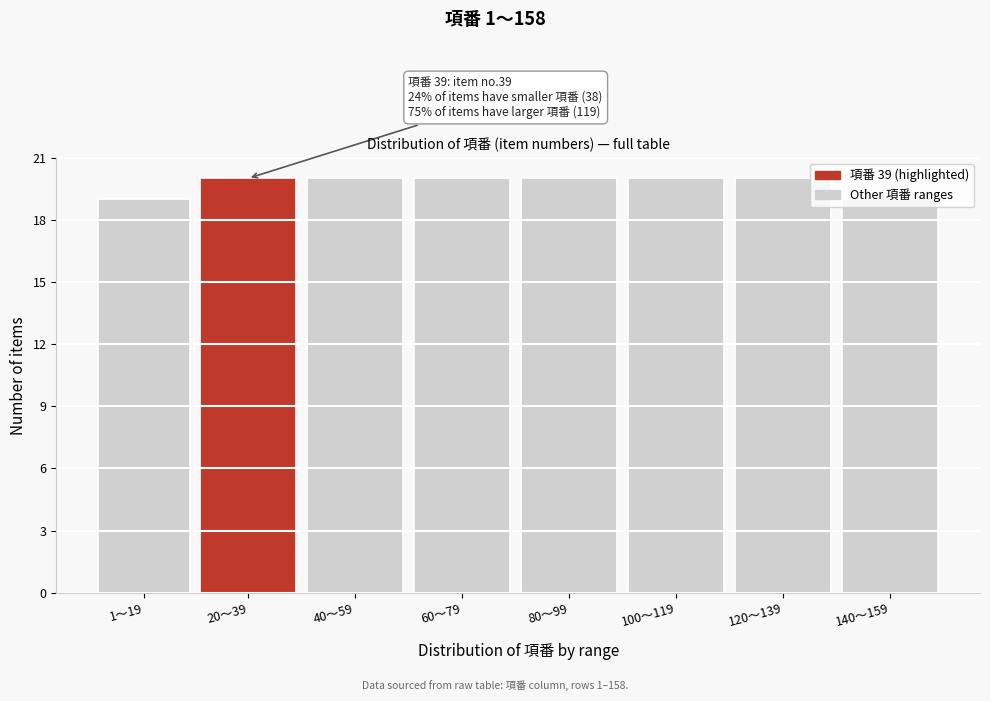

What is the greatest value displayed?

20